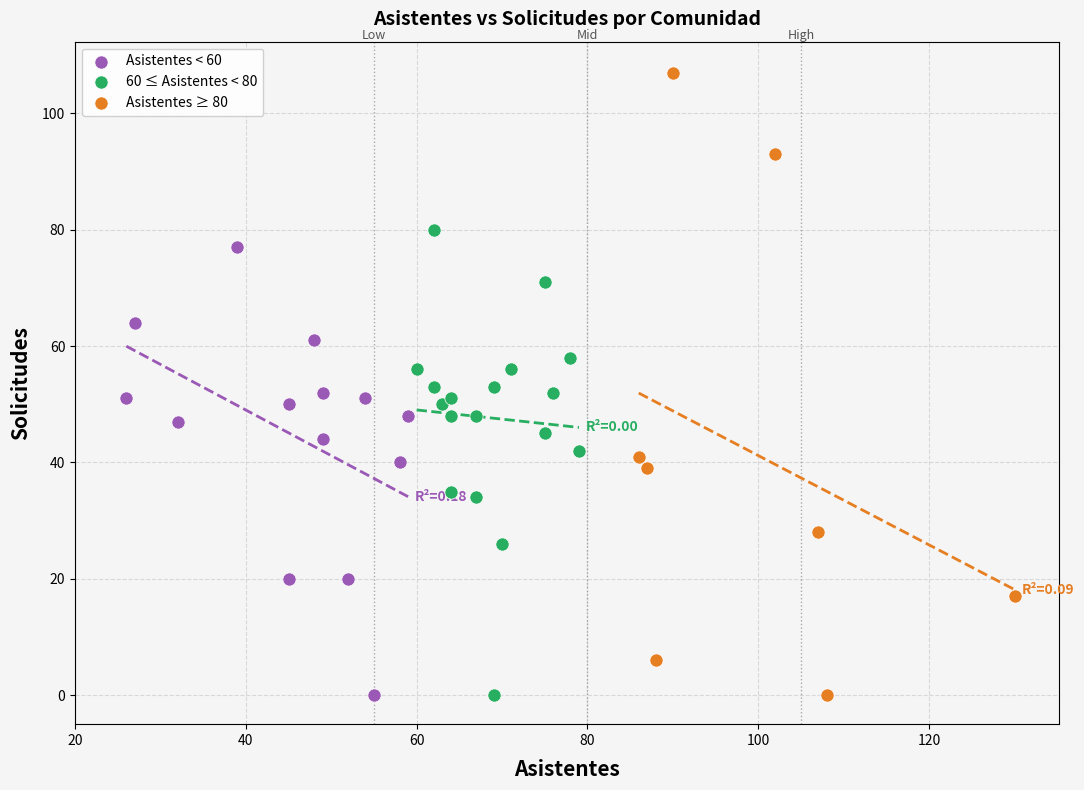

Which series has the widest spread of Y values?

Asistentes ≥ 80